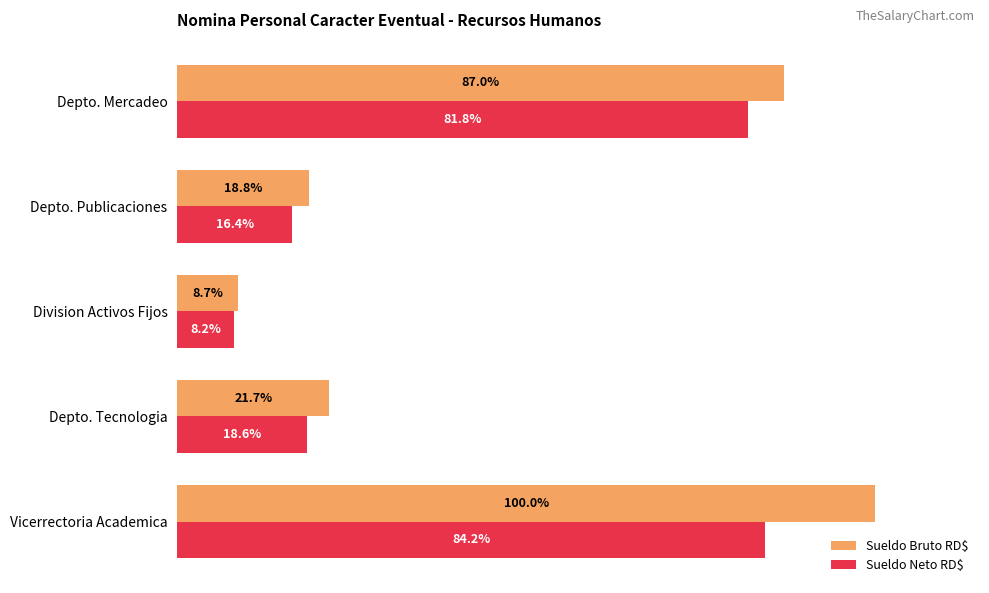

Which category has the highest value across all series?

Vicerrectoria Academica